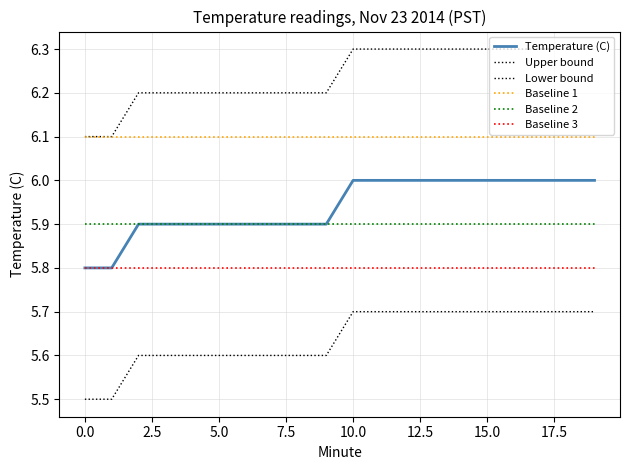

Does the chart display data point markers on the line(s)?

No